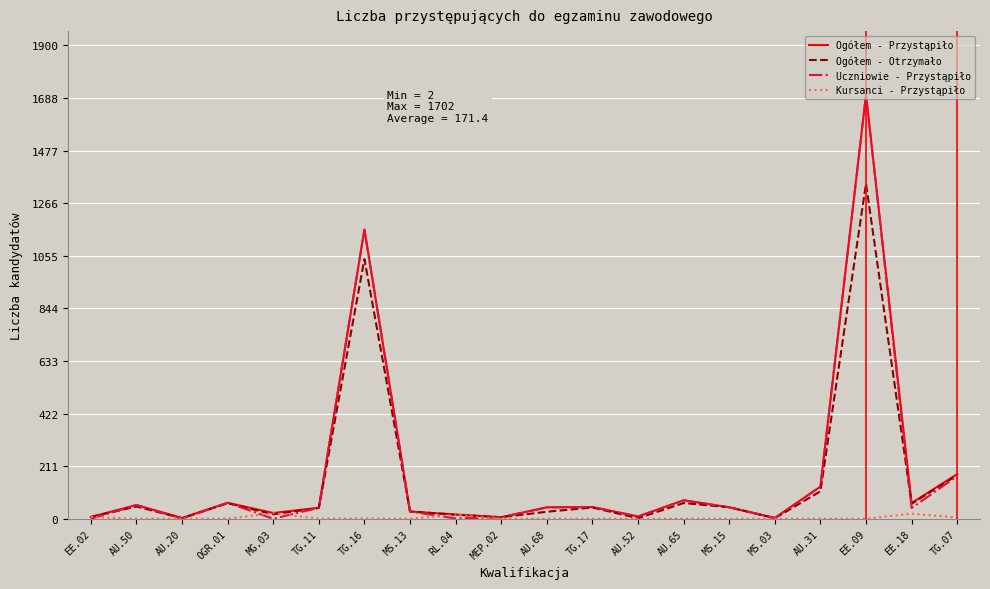

True or false: Kursanci - Przystąpiło has a value of 7 at EE.02.

True